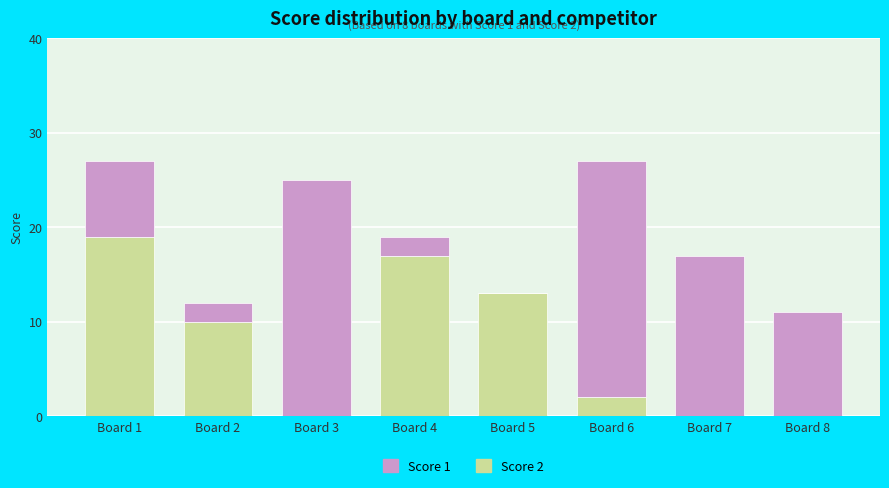

Are the bars grouped side by side (vs. stacked)?

No